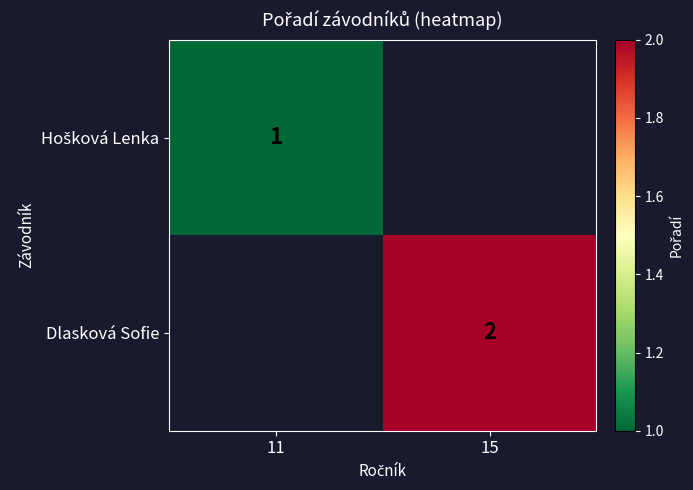

The Dlasková Sofie series shows 2 at 15. True or false?

True